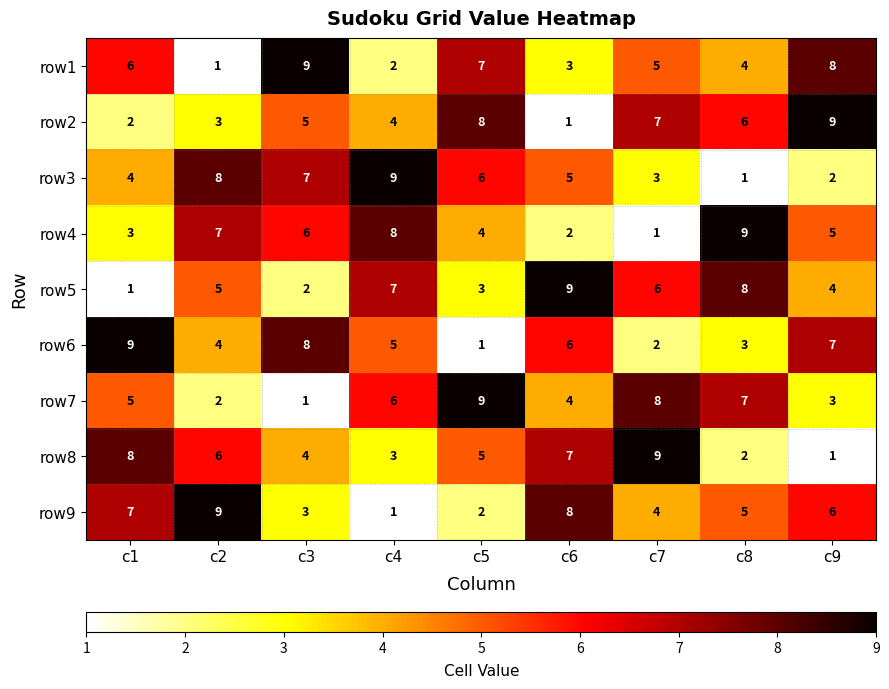

What is the greatest value displayed?

9